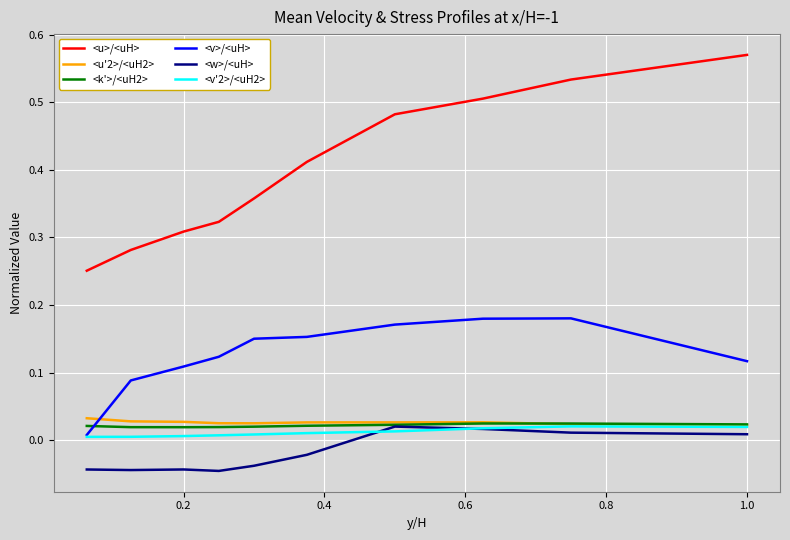

True or false: <u>/<uH> and <u'2>/<uH2> intersect in this chart.

False